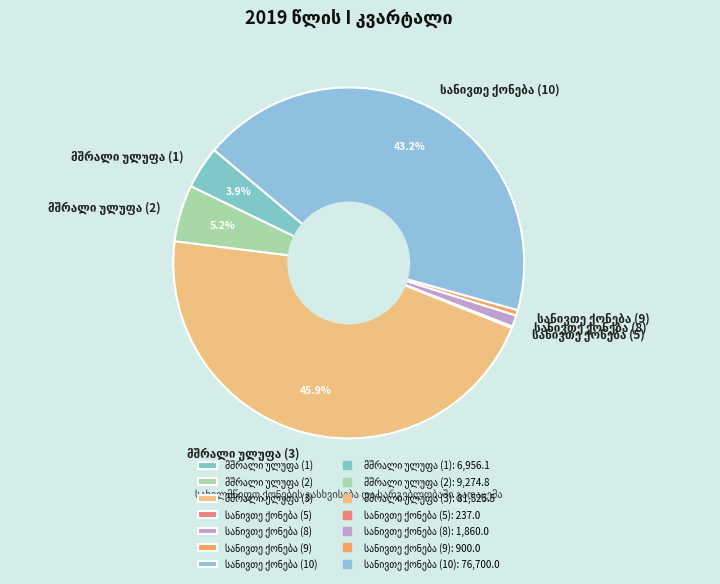

Does any single category account for the majority?

No